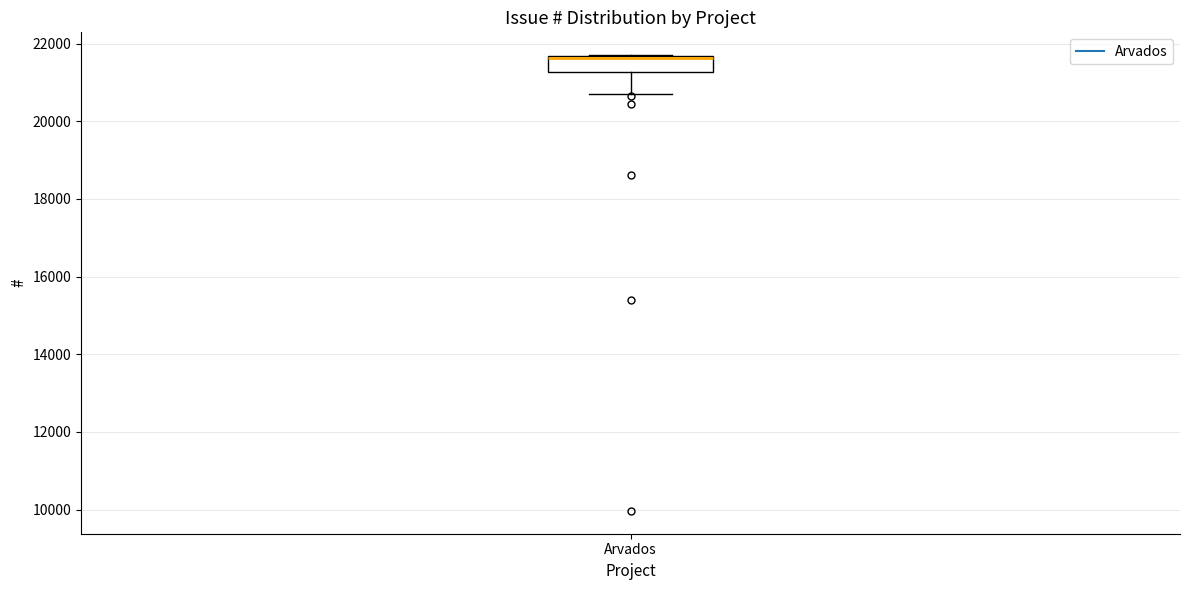

Transcribe this box plot: give where the median line is, the range the box spans, and where the two whiskers end, as read against the y-axis. The values are not printed on the chart, so give them approximately, as read against the axis.

median 21600, box 21200 to 21600, whiskers 20600 to 21800